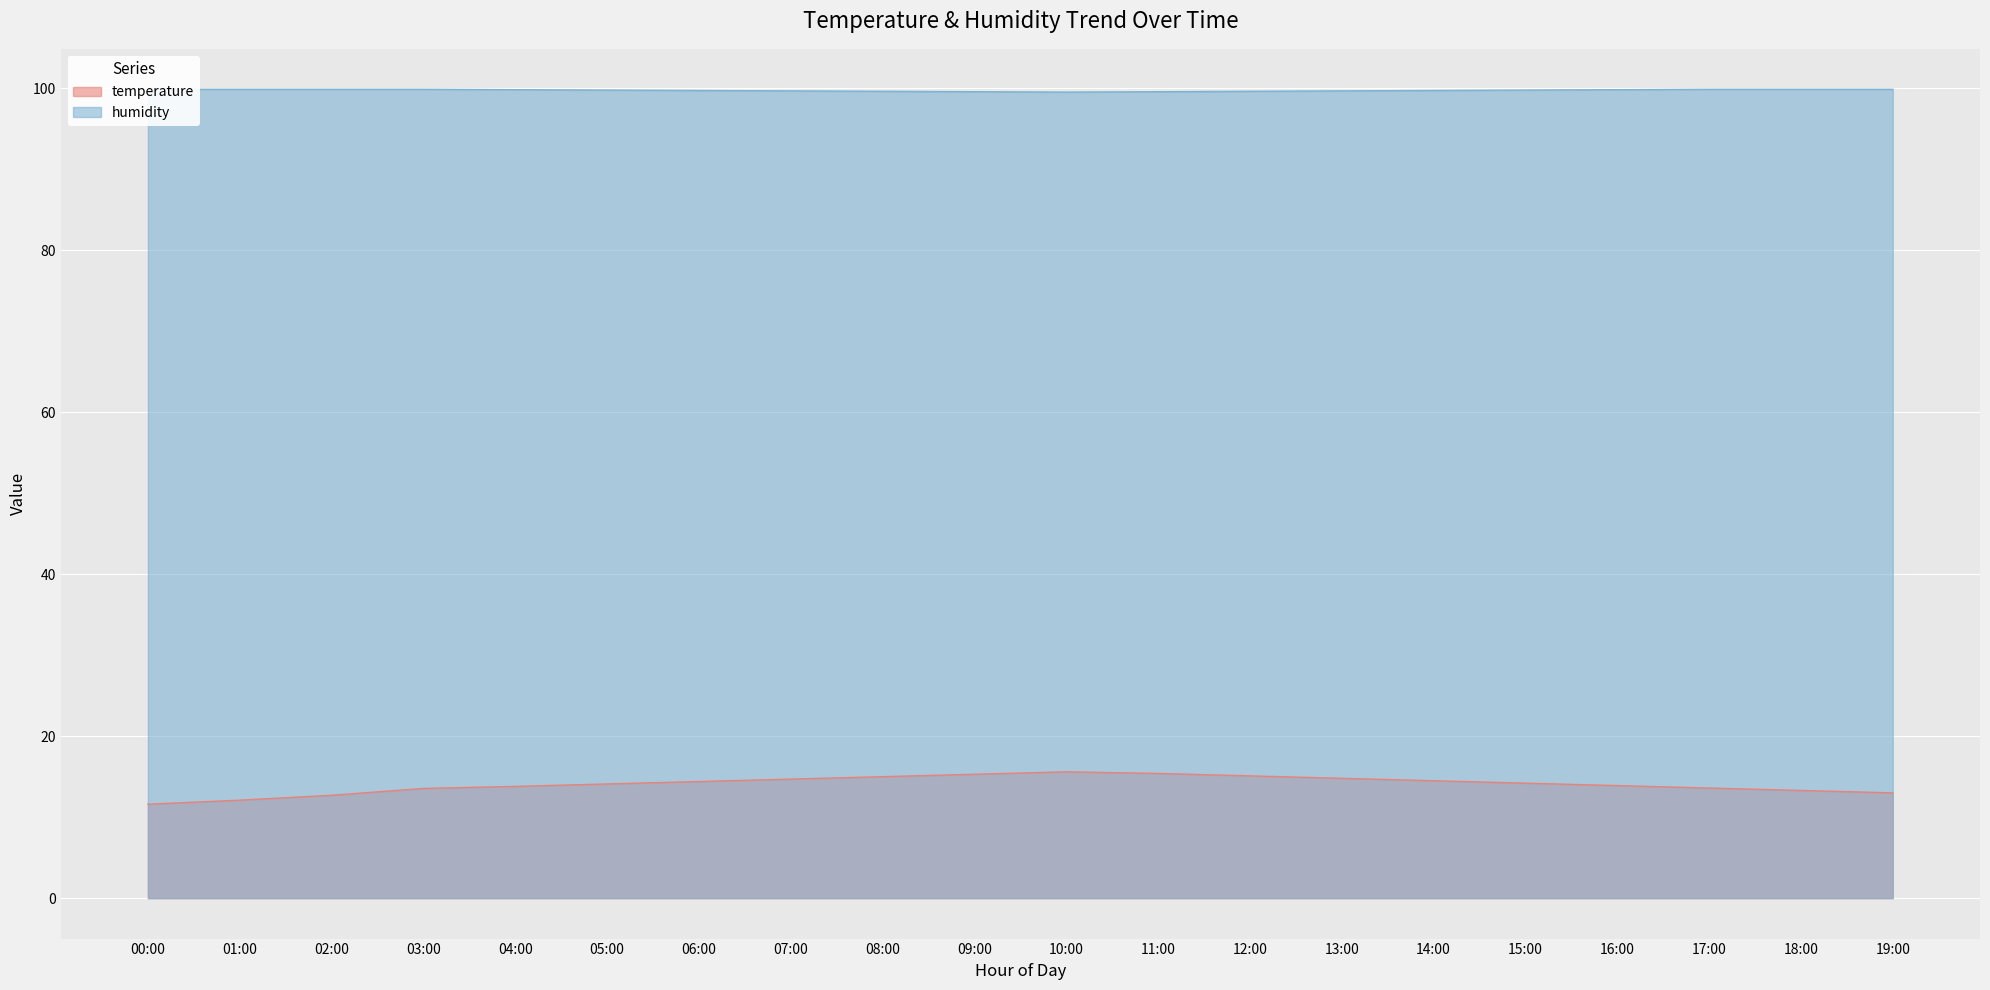

What is the difference between the temperature values at 01:00 and 11:00?

3.3